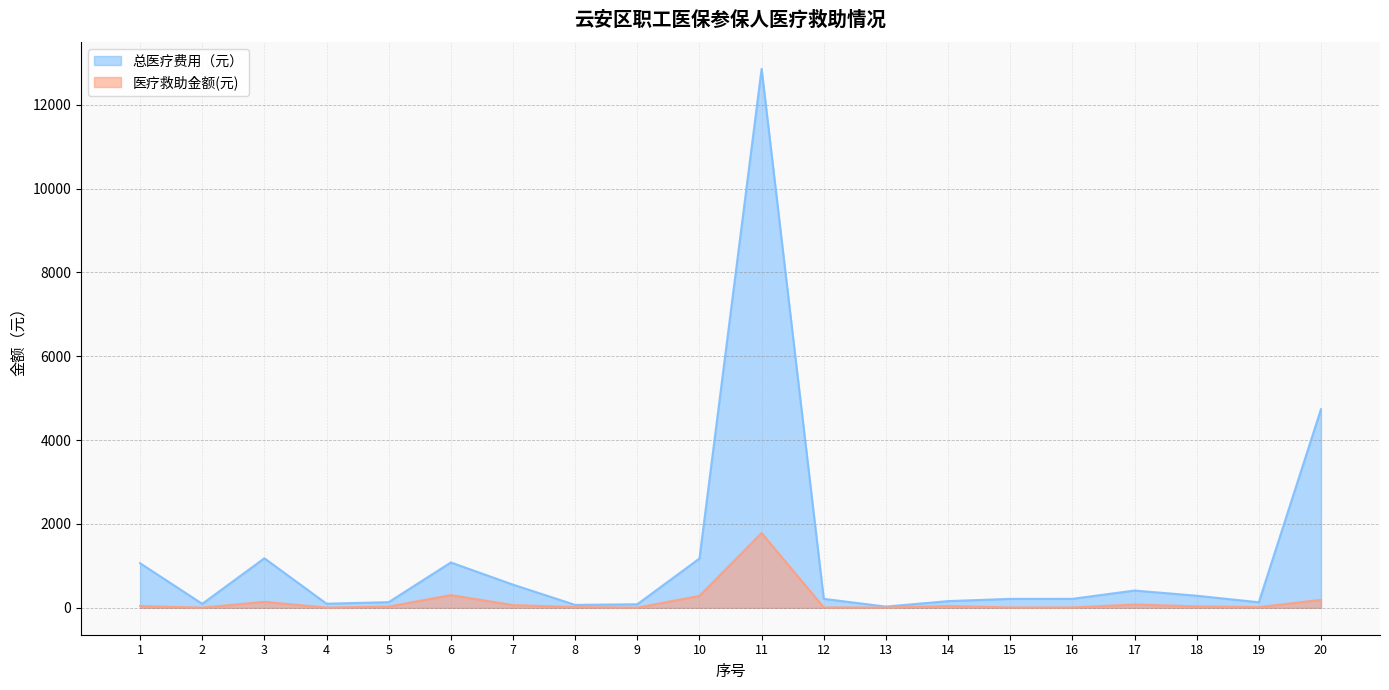

Reading right to left, transcribe all the data shown in this chart.

总医疗费用（元）: 4737.8	132.2	287.8	411.6	213.5	212.6	159.2	28.4	213.5	12858.0	1175.8	84.3	69.3	552.2	1081.9	134.5	97.3	1181.7	94.5	1063.8
医疗救助金额(元): 189.5	15.9	34.5	77.6	8.5	8.5	41.2	6.1	8.5	1783.7	283.7	3.4	19.3	63.4	302.8	28.9	4.9	141.8	3.8	42.5